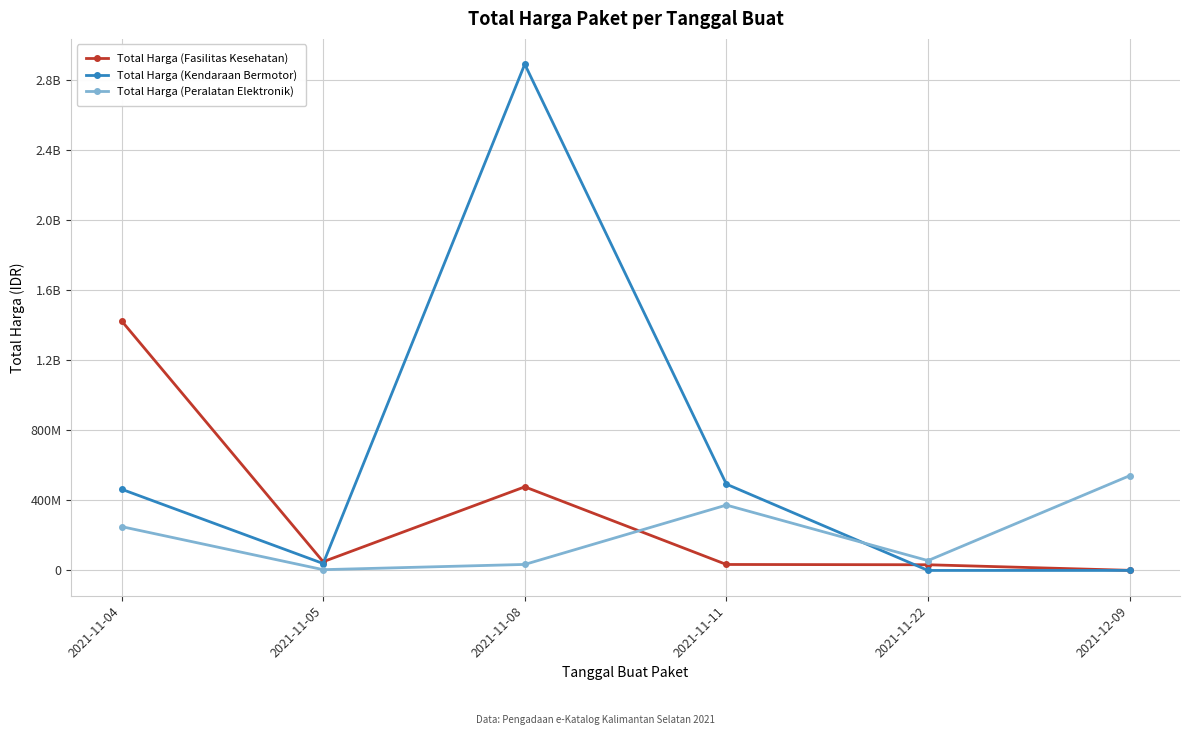

The Total Harga (Fasilitas Kesehatan) series shows 60573136 at 2021-11-11. True or false?

False